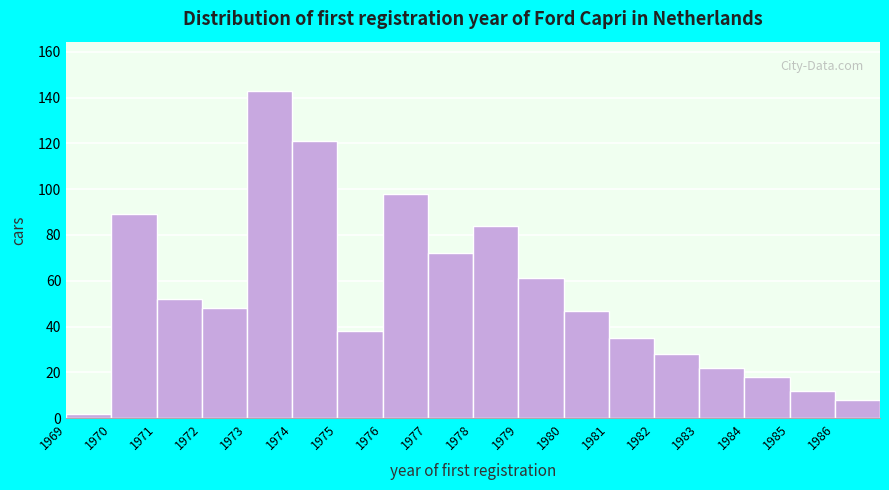

Over which range of the x-axis is the bar tallest?

1973 to 1974